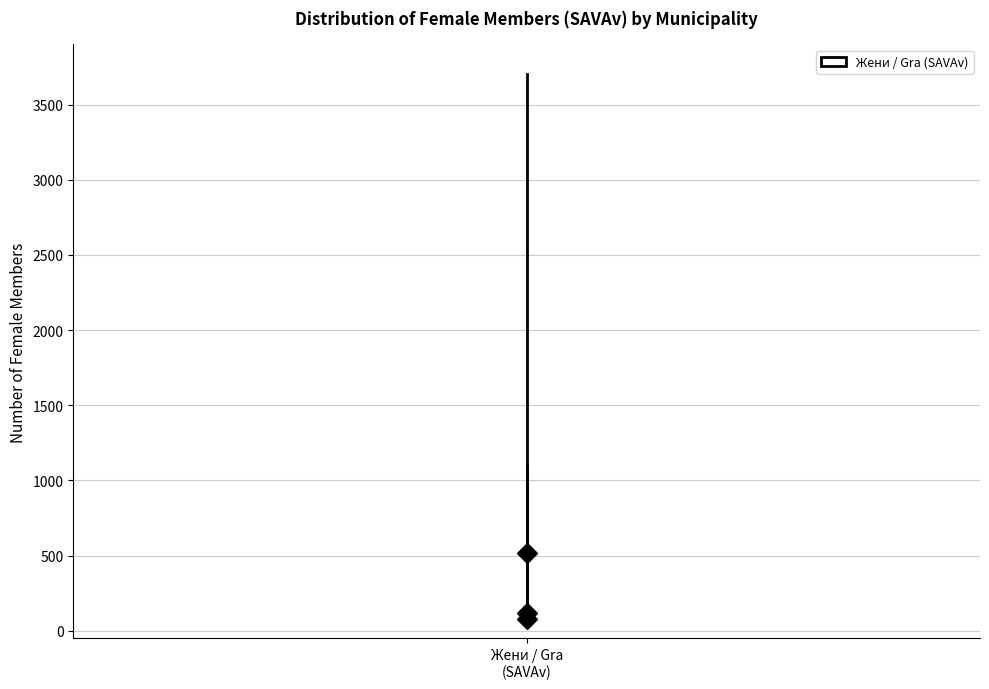

Transcribe this box plot: give where the median line is, the range the box spans, and where the two whiskers end, as read against the y-axis. The values are not printed on the chart, so give them approximately, as read against the axis.

median 100 (just above the box's lower edge), box 100 to 500, whiskers 50 to 1100